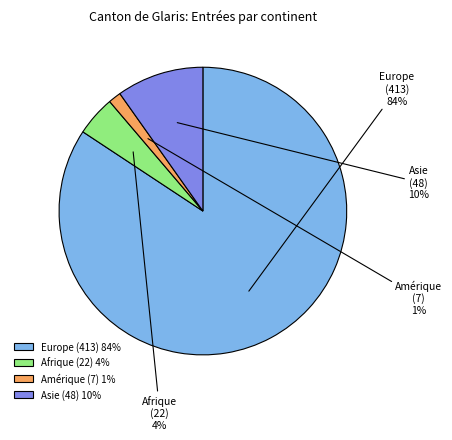

To the nearest percent, what percentage of the pie is Amérique?

1%